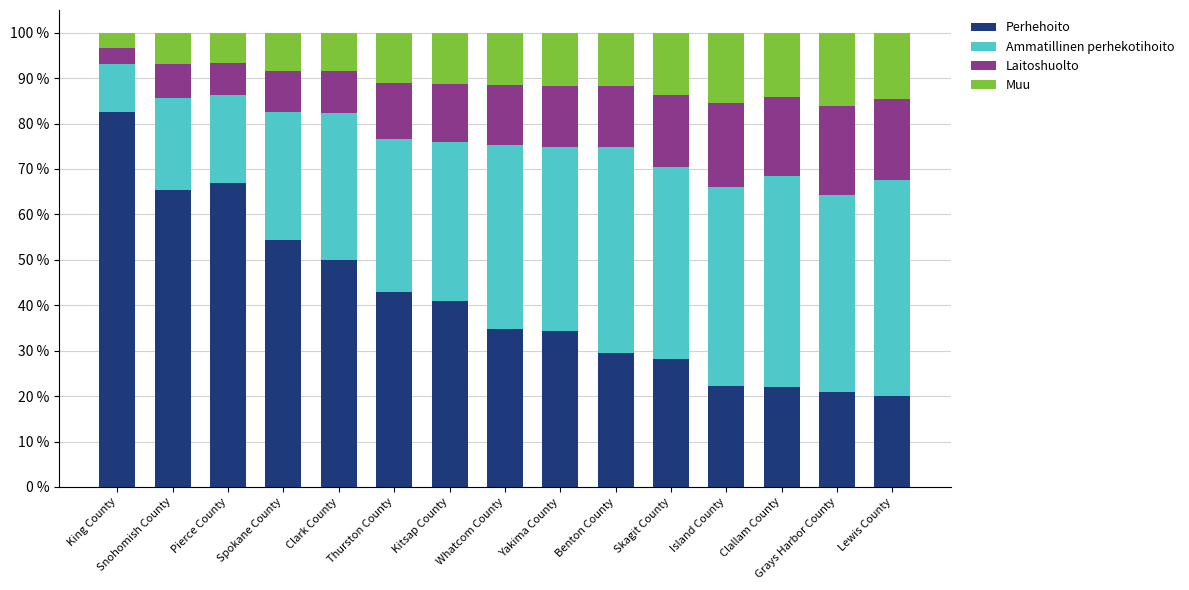

Which category has the highest value in the Perhehoito series?

King County